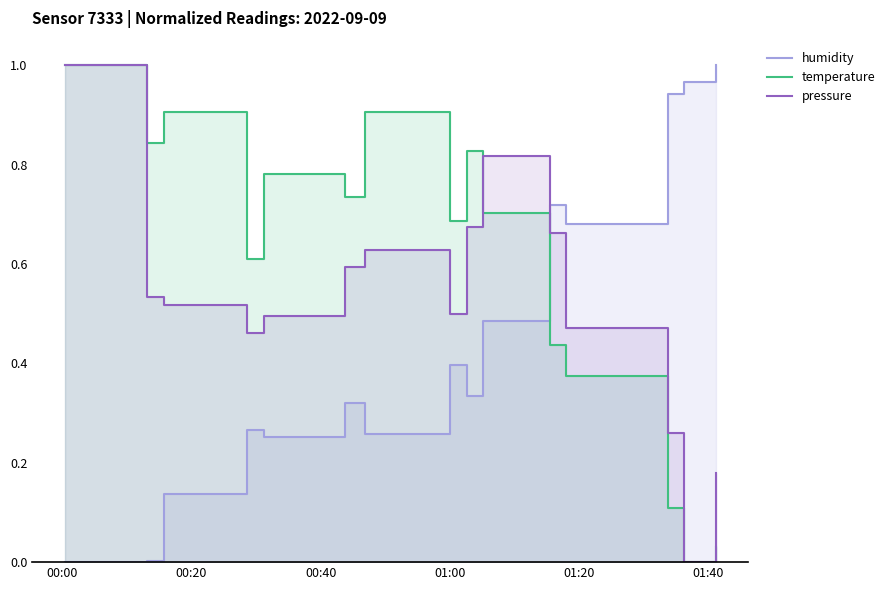

What is the greatest value displayed?

1.0